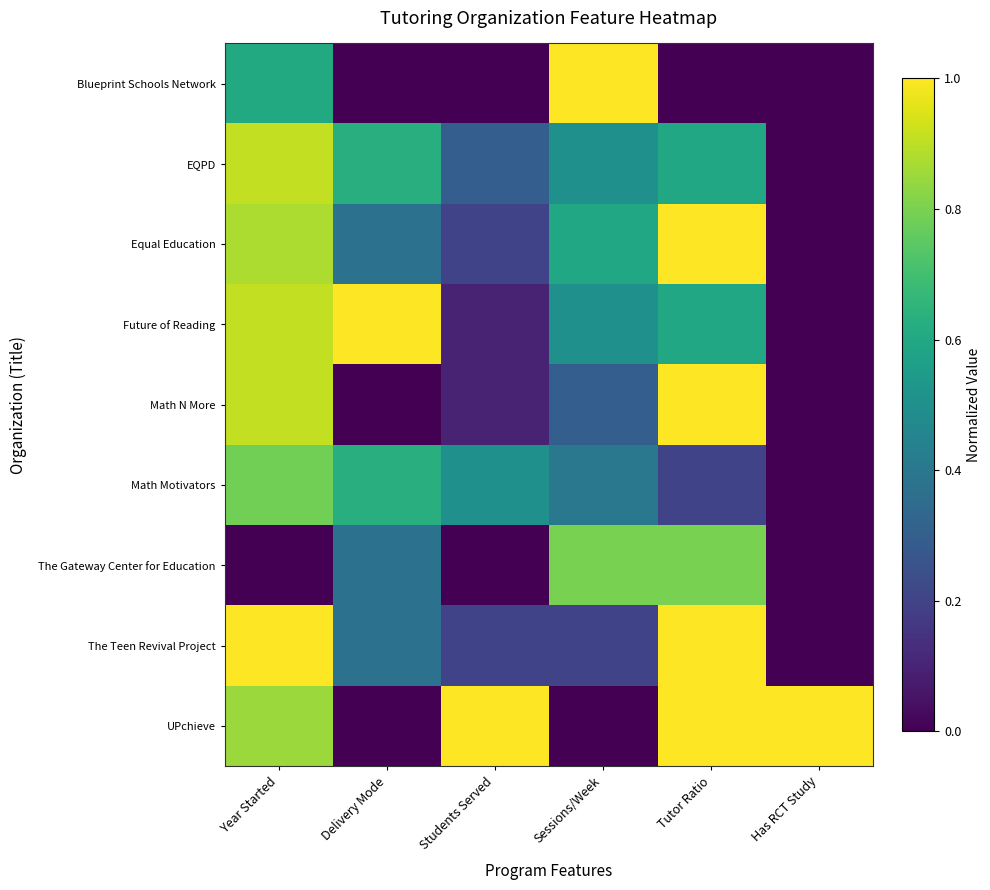

What is the difference between the highest and lowest values at Students Served?

1.0